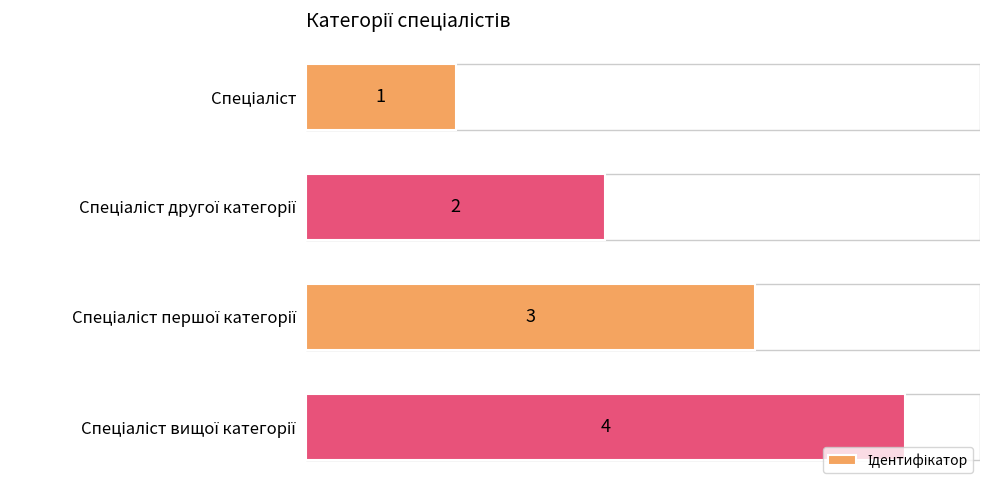

What is the sum of all values?

10